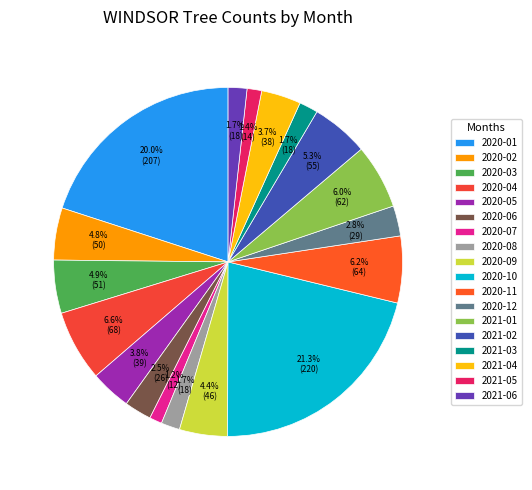

Does 2020-01 account for over 50% of the chart?

No